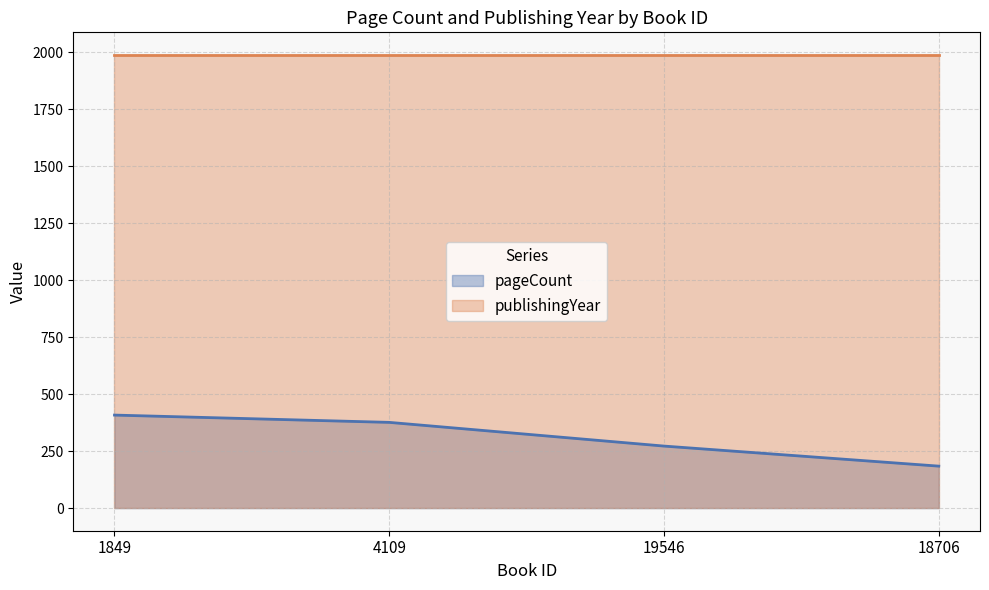

Reading left to right, extract all data points from this chart.

1849=408	4109=376	19546=272	18706=184